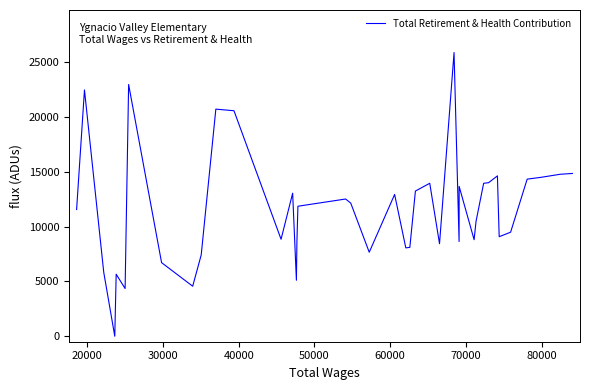

What is the difference between the maximum and minimum values?

25880